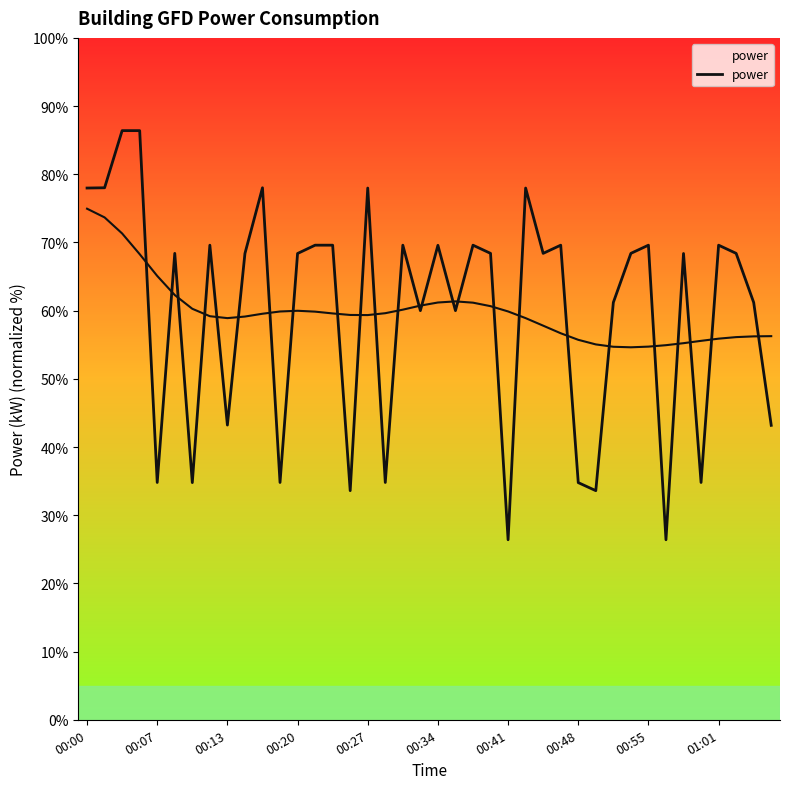

How many values exceed 68?

24